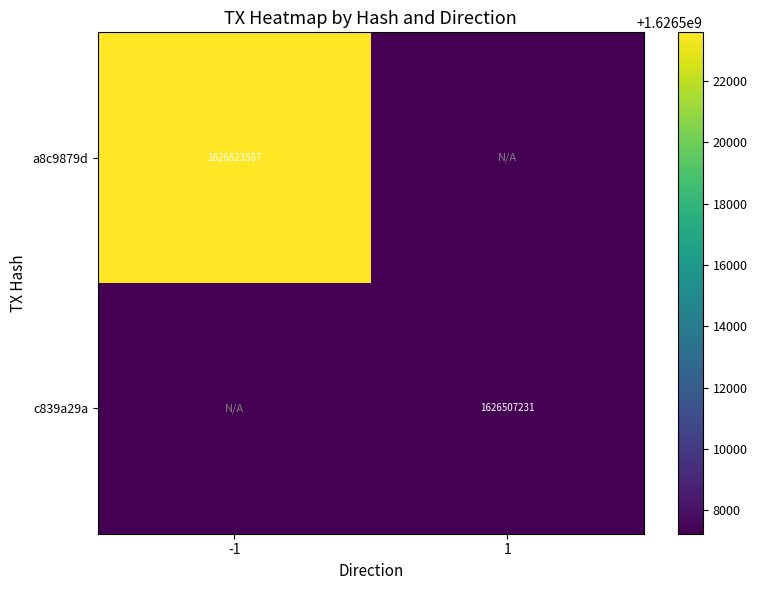

Is it true that a8c9879d equals 1626523587 at -1?

True